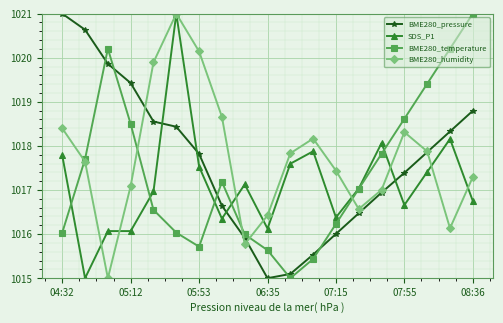

What is the difference between the second highest and second lowest values in the BME280_pressure series?

5.5